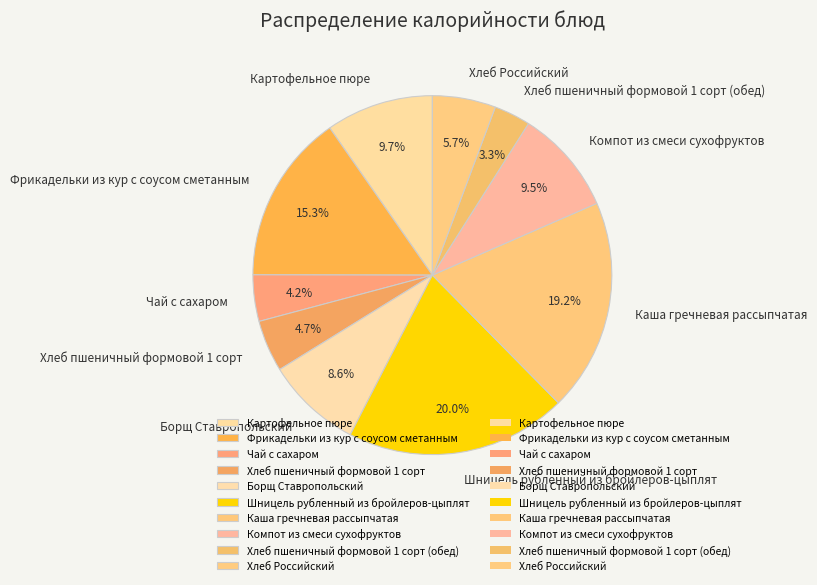

How many segments does this pie chart have?

10